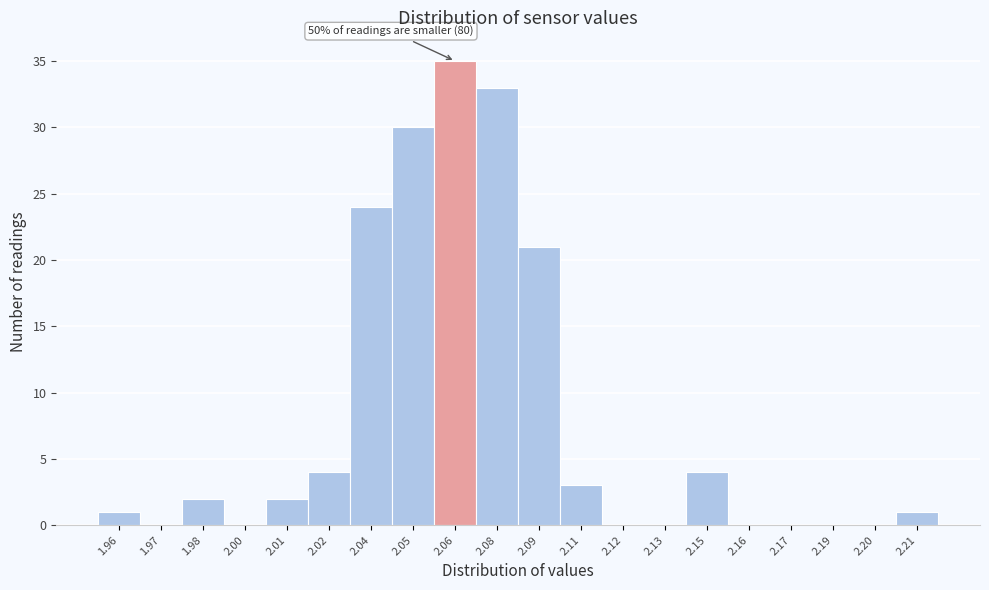

Reading left to right, what are all the values shown in this chart?

1.96=1	1.97=0	1.98=2	2.00=0	2.01=2	2.02=4	2.04=24	2.05=30	2.06=35	2.08=33	2.09=21	2.11=3	2.12=0	2.13=0	2.15=4	2.16=0	2.17=0	2.19=0	2.20=0	2.21=1